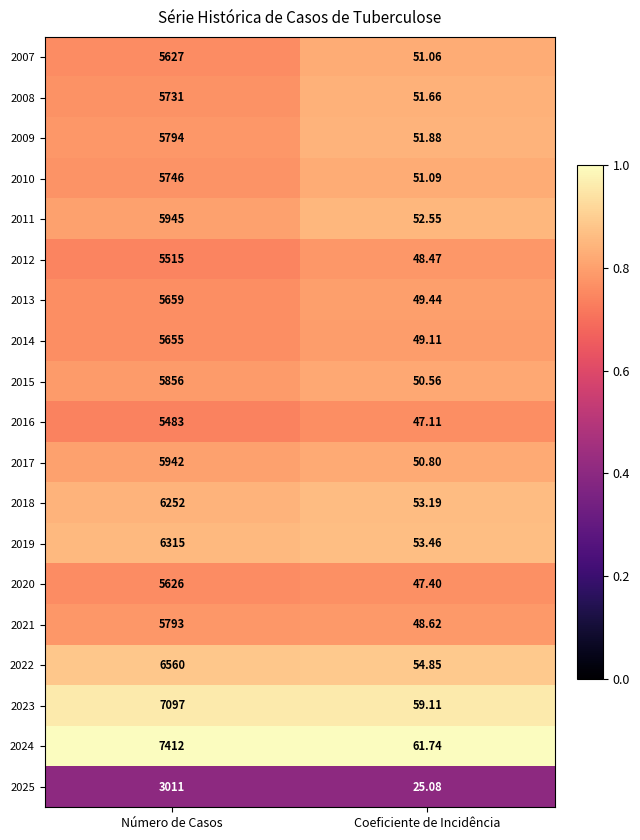

Which category has the lowest value in the 2021 series?

Coeficiente de Incidência